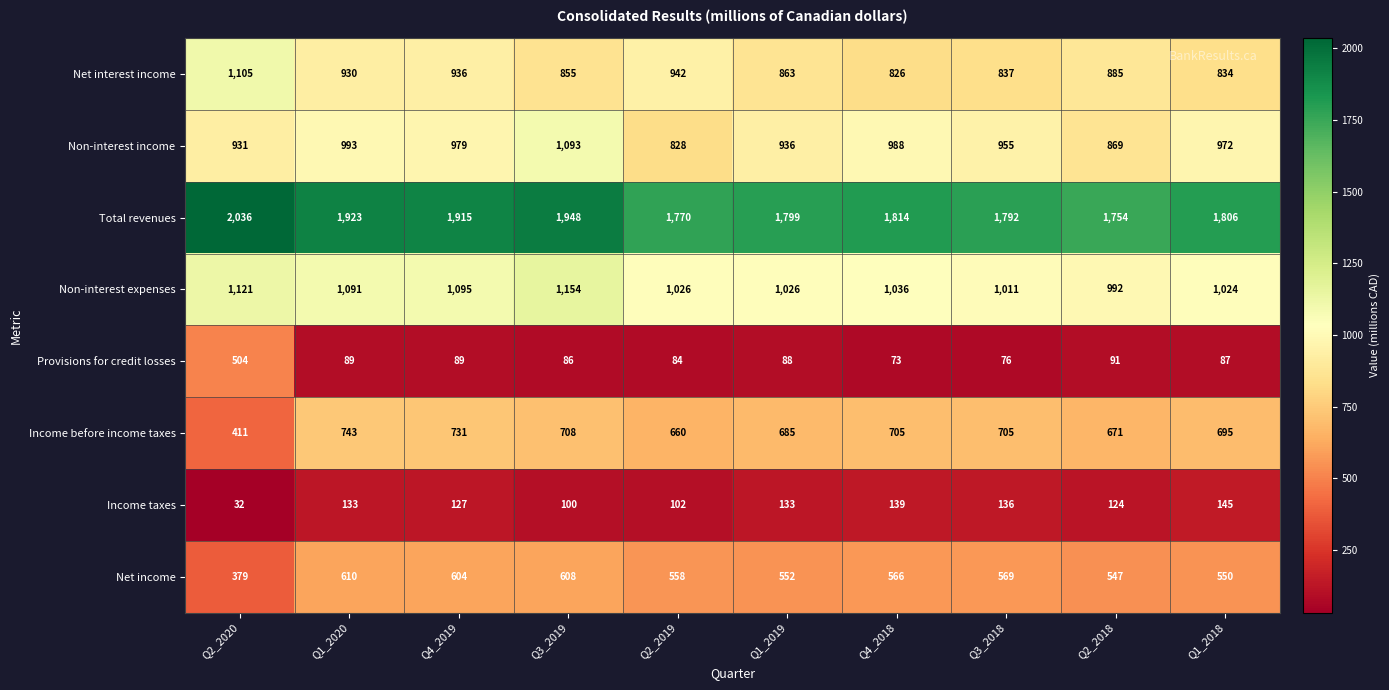

What is the sum of all Non-interest expenses values?

10576